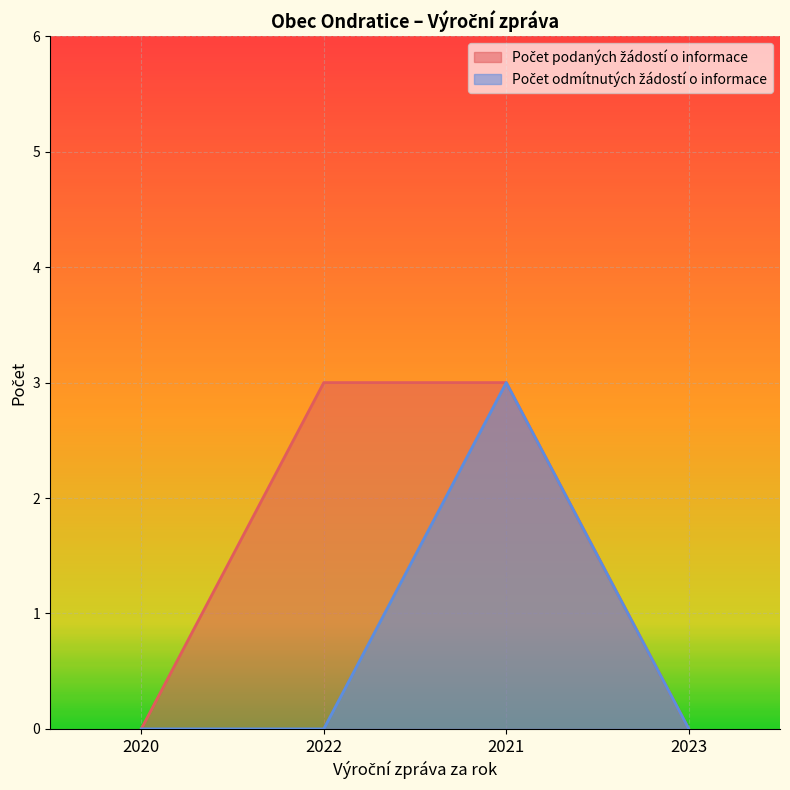

The value of Počet podaných žádostí o informace at 2021 is 5. True or false?

False